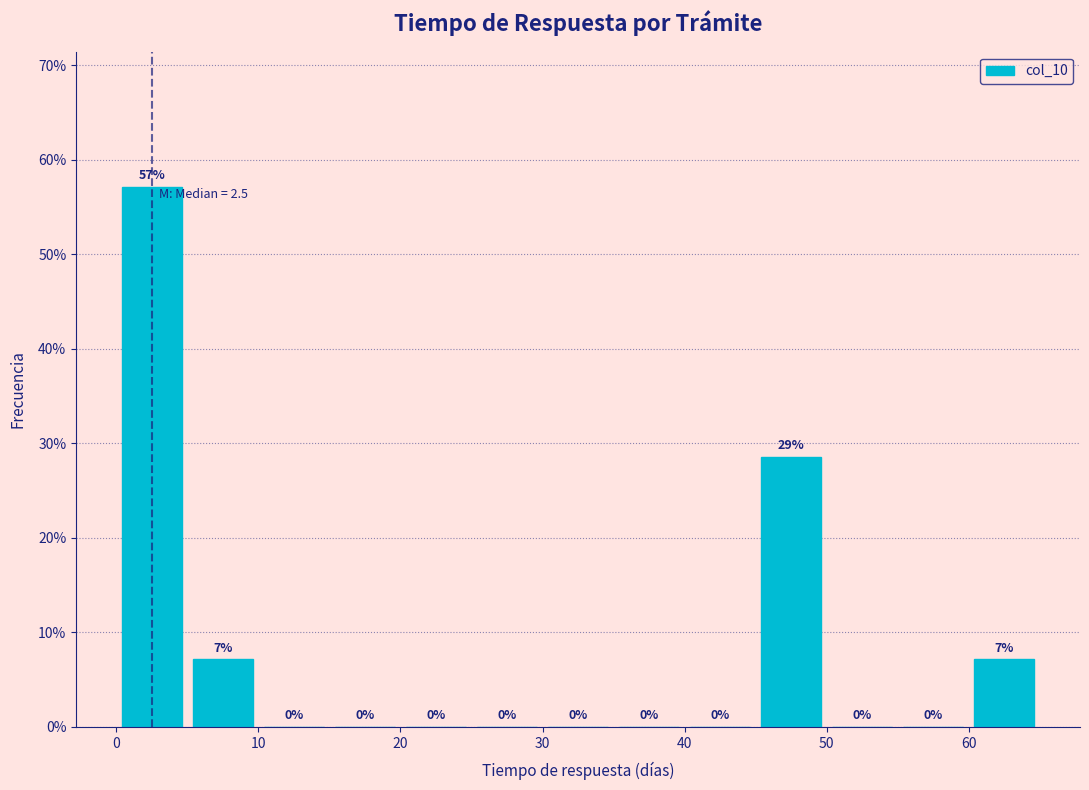

Over which range of the x-axis is the bar tallest?

0 to 5